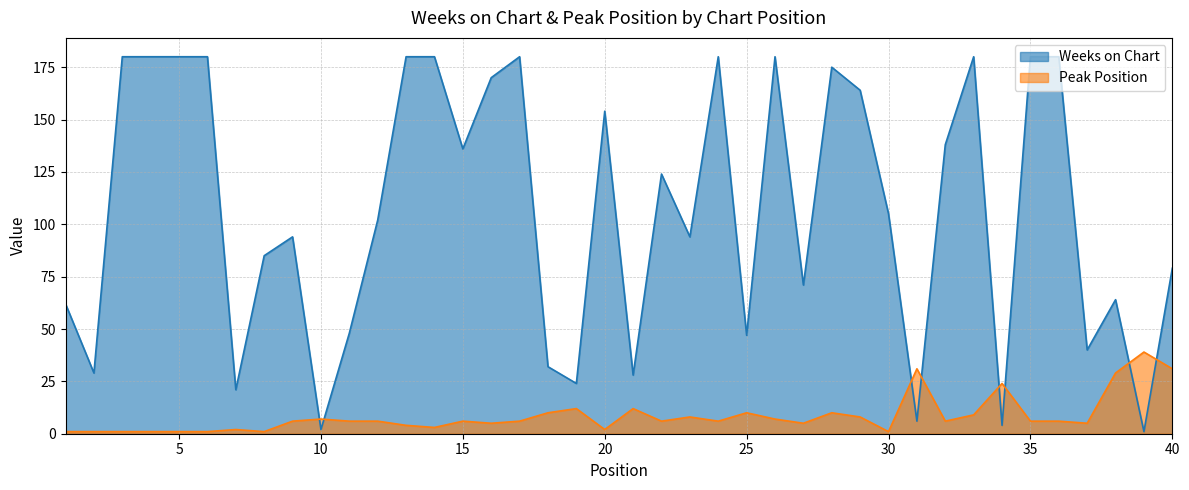

Where is the first local minimum for Weeks on Chart?

2